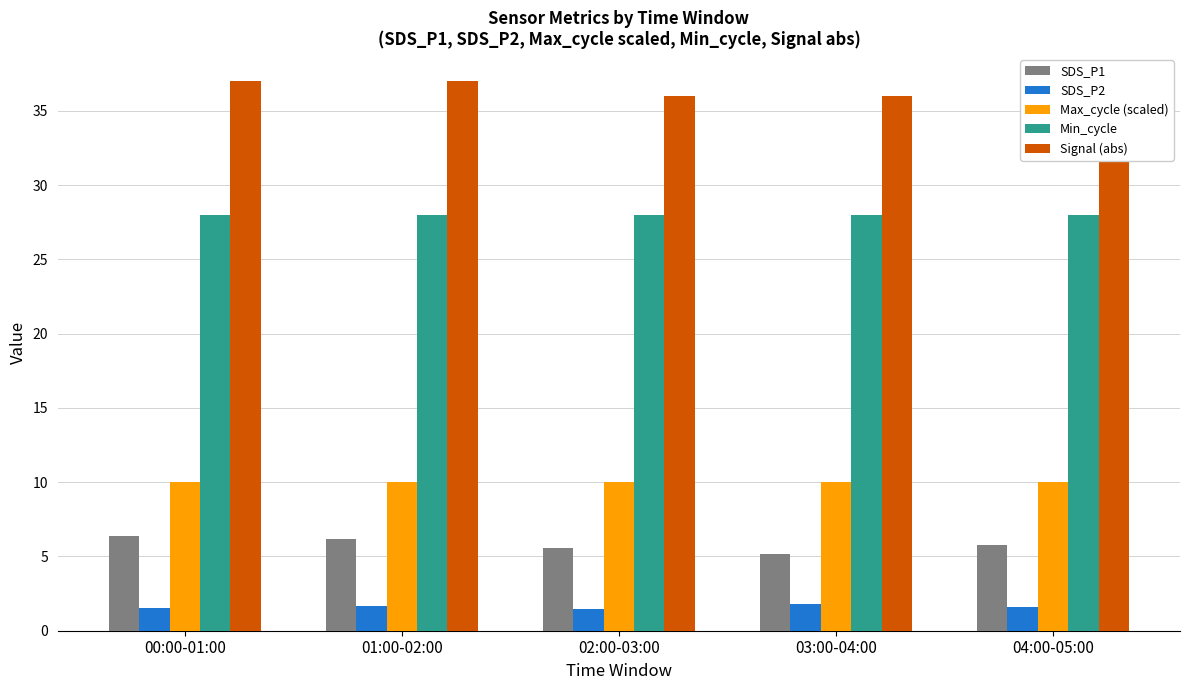

Reading left to right, what are all the values shown in this chart?

SDS_P1: 6.4	6.2	5.5	5.2	5.8
SDS_P2: 1.5	1.7	1.4	1.8	1.6
Max_cycle (scaled): 10.0	10.0	10.0	10.0	10.0
Min_cycle: 28.0	28.0	28.0	28.0	28.0
Signal (abs): 37.0	37.0	36.0	36.0	37.0